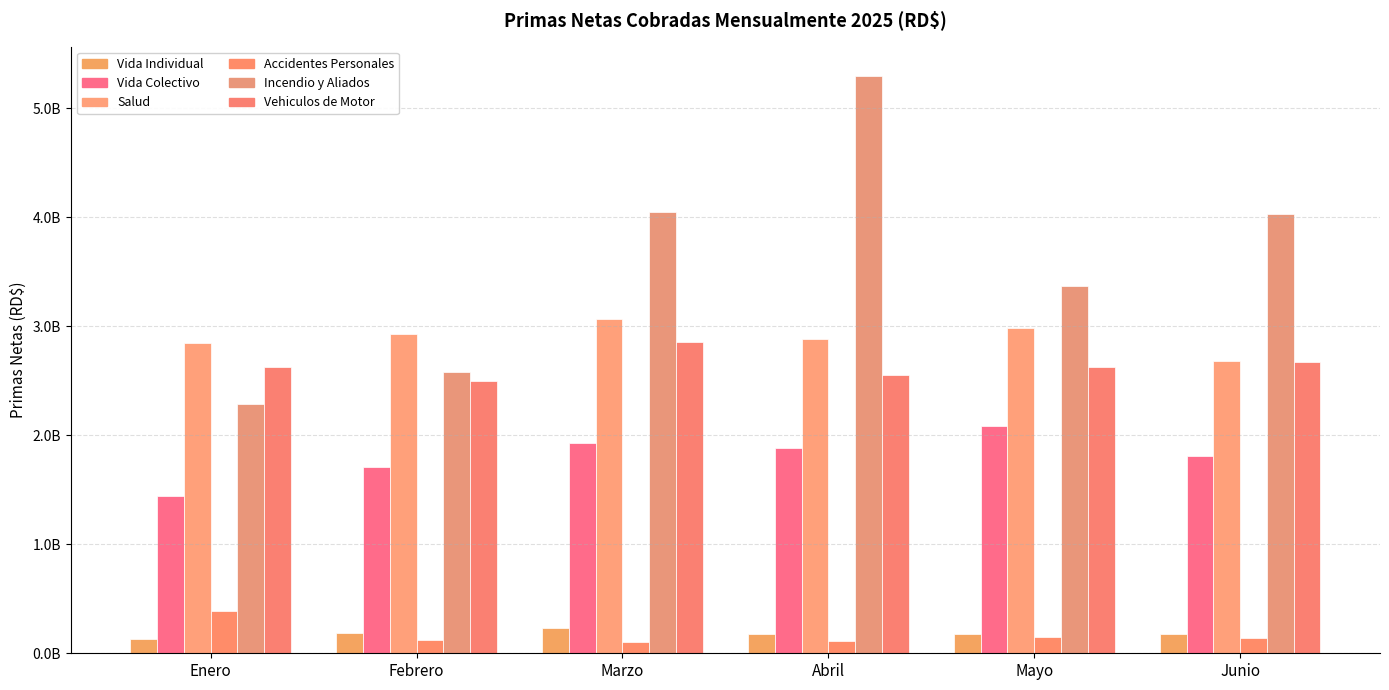

Where is Salud nearest to the value 2873148491?

Abril